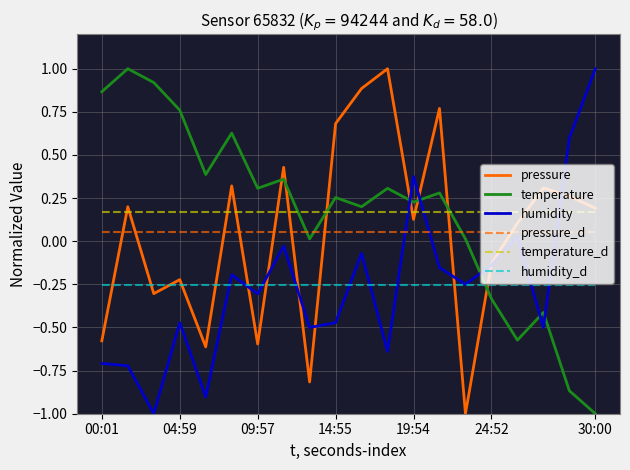

What are all the series names shown in the legend?

pressure, temperature, humidity, pressure_d, temperature_d, humidity_d